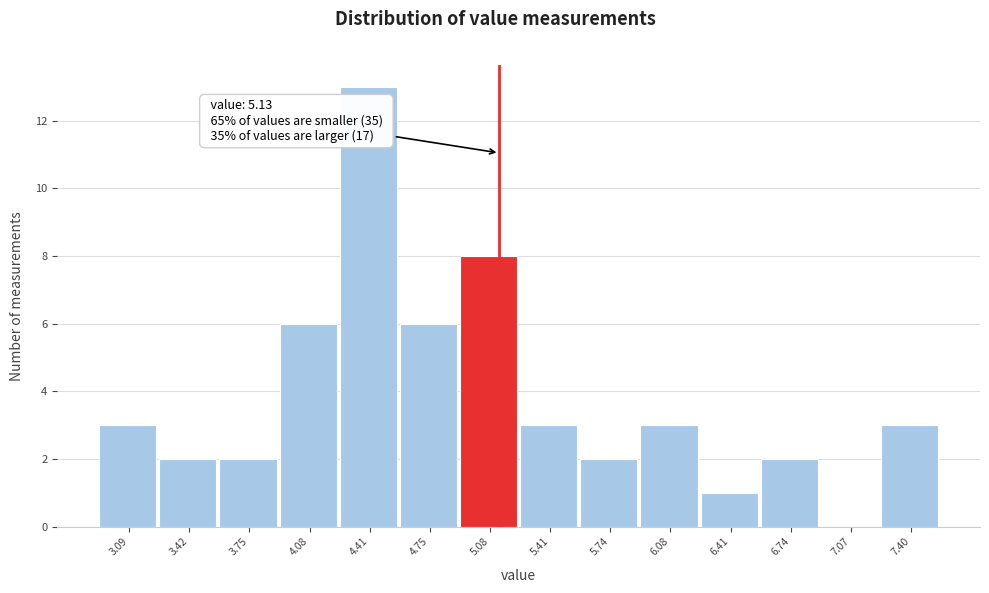

Over which range of the x-axis is the bar tallest?

4.25 to 4.60